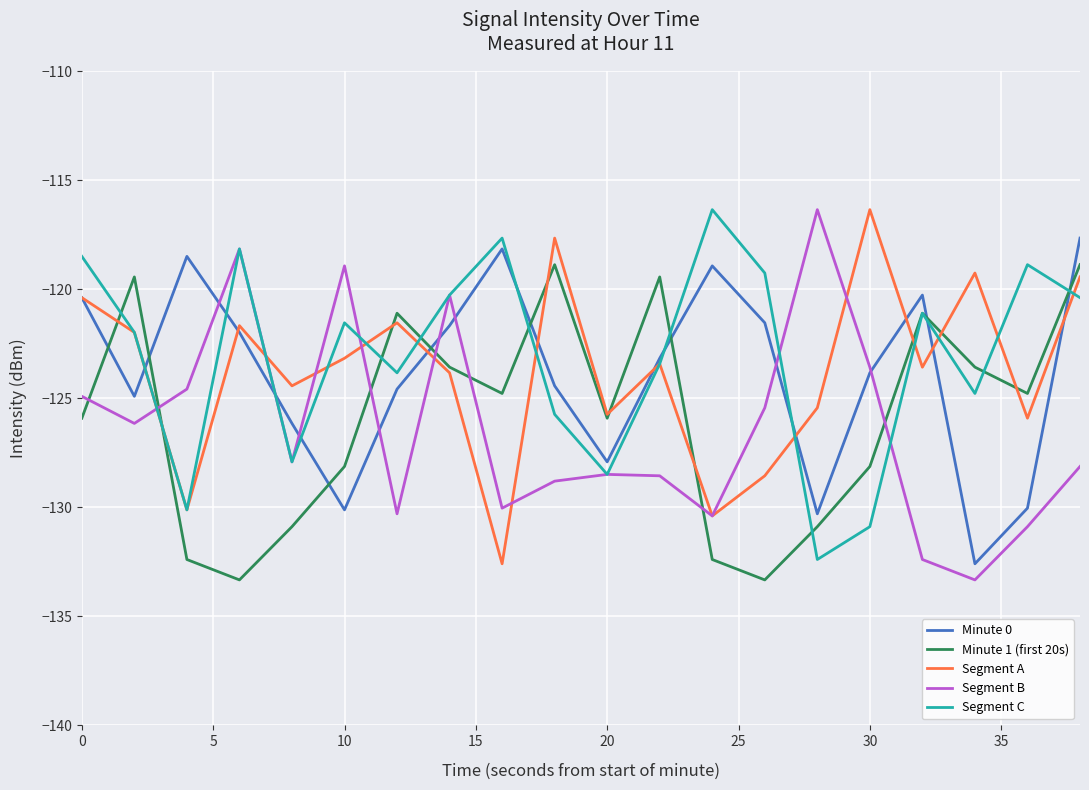

How many lines are shown in the chart?

5